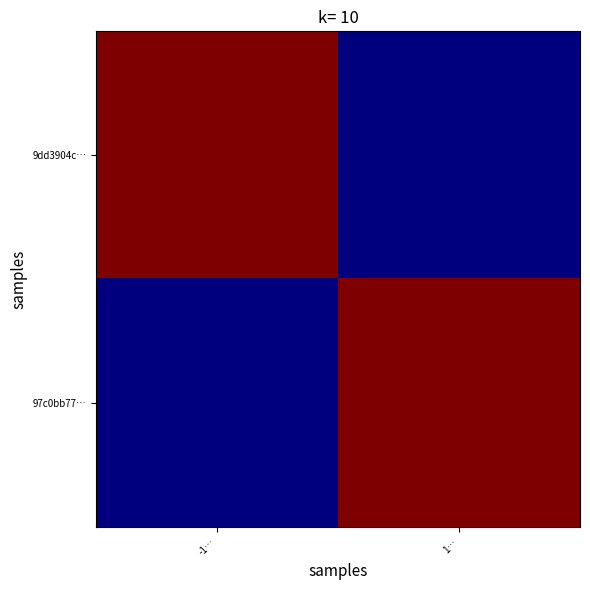

Rank the series by their average value, from highest to lowest.

9dd3904c…, 97c0bb77…